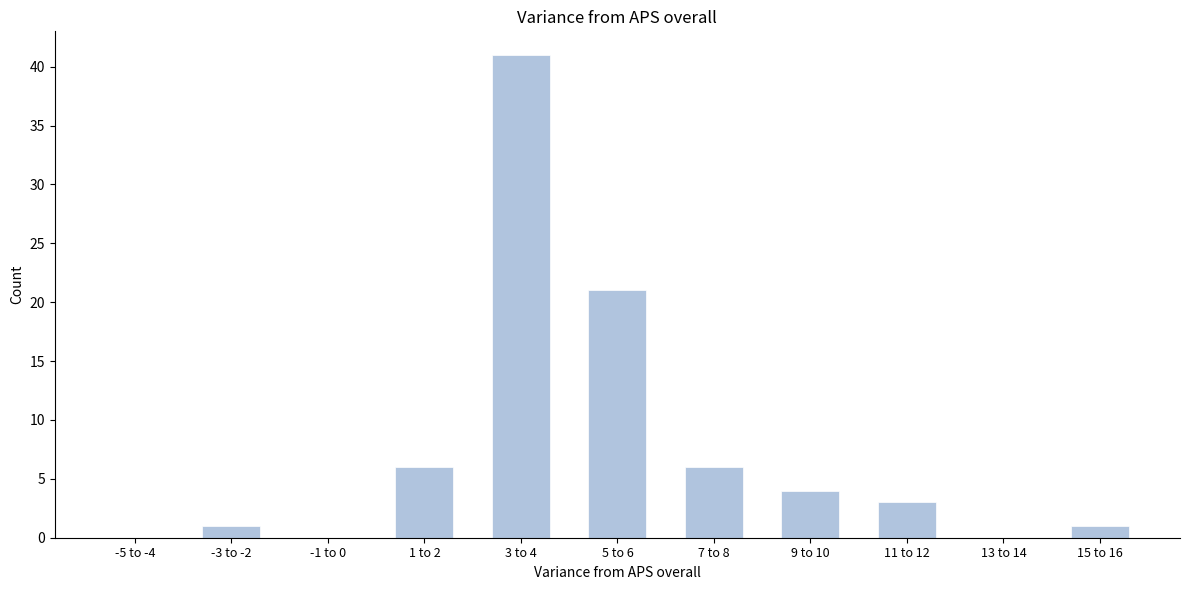

Reading right to left, extract all data points from this chart.

15 to 16=1	13 to 14=0	11 to 12=3	9 to 10=4	7 to 8=6	5 to 6=21	3 to 4=41	1 to 2=6	-1 to 0=0	-3 to -2=1	-5 to -4=0